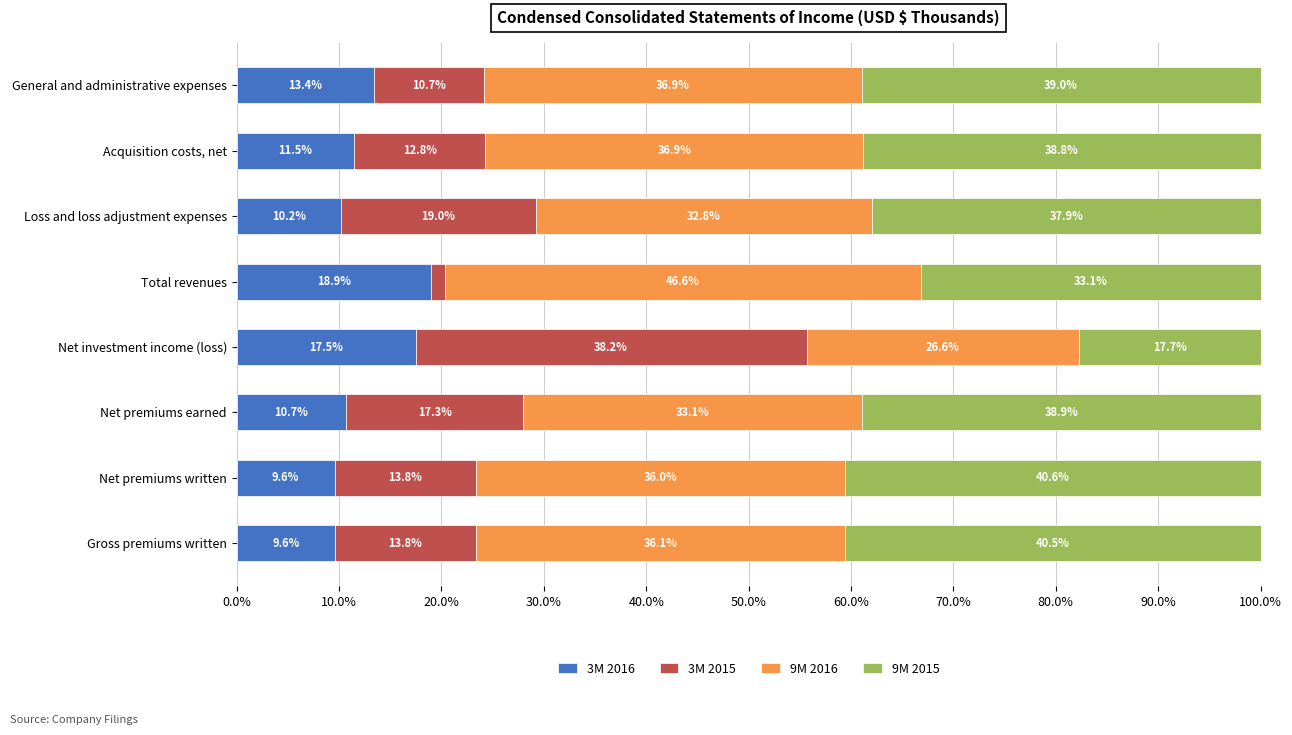

At which label does 3M 2016 reach its peak?

Total revenues